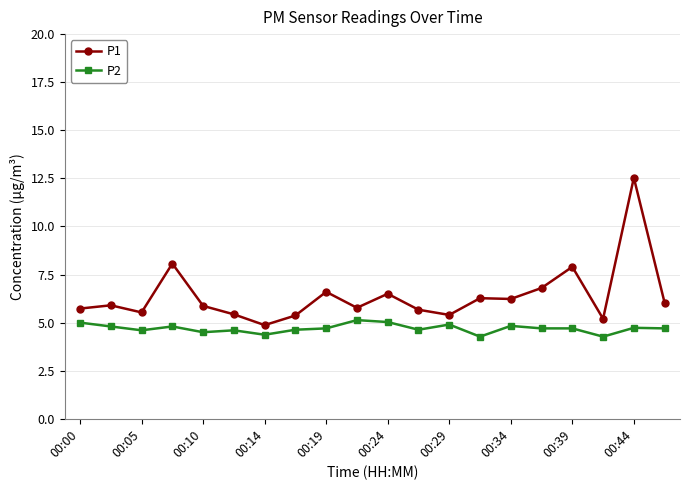

What is the value of the P1 point at the 18th from the left?

5.2